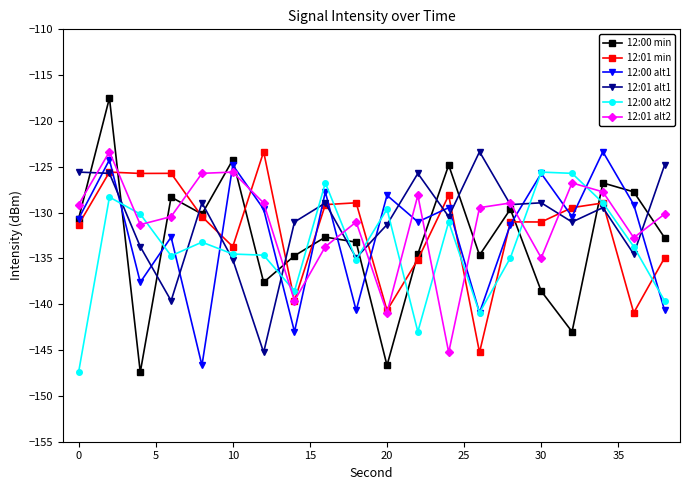

What is the lowest value of the 12:01 alt1 series?

-145.3